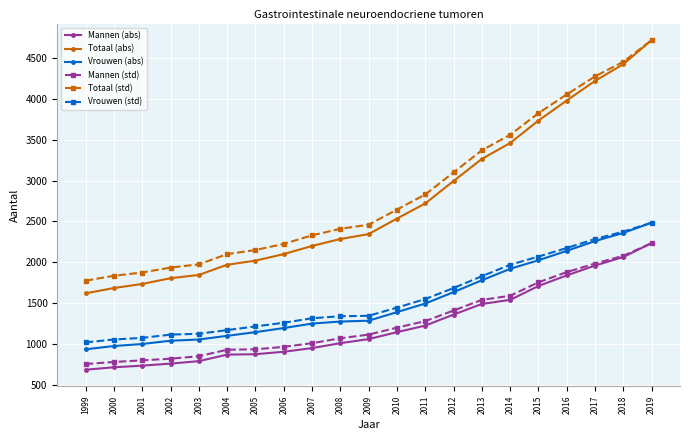

True or false: Mannen (abs) and Totaal (abs) intersect in this chart.

False